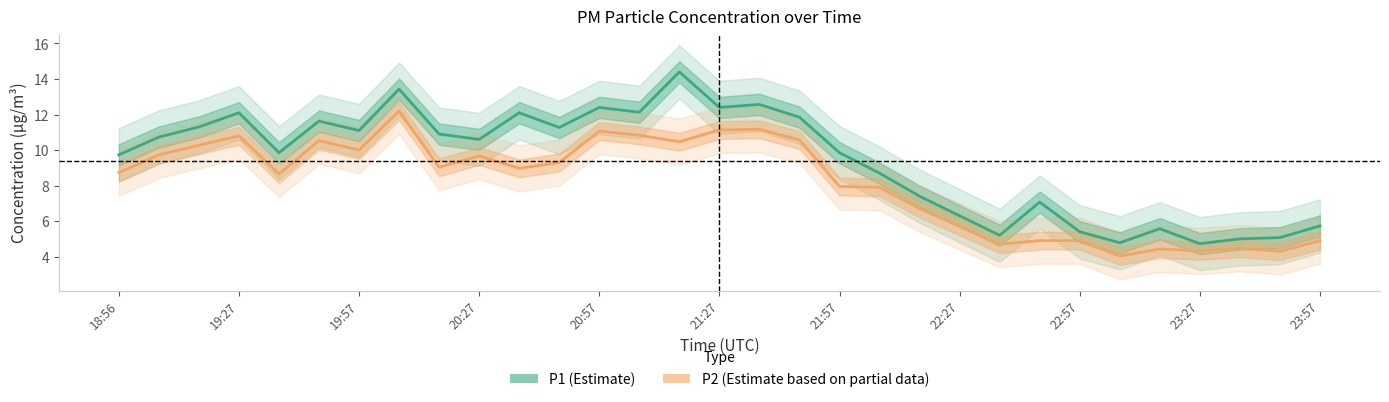

Is it true that P1 (Estimate) equals 12.4 at 20:57?

True